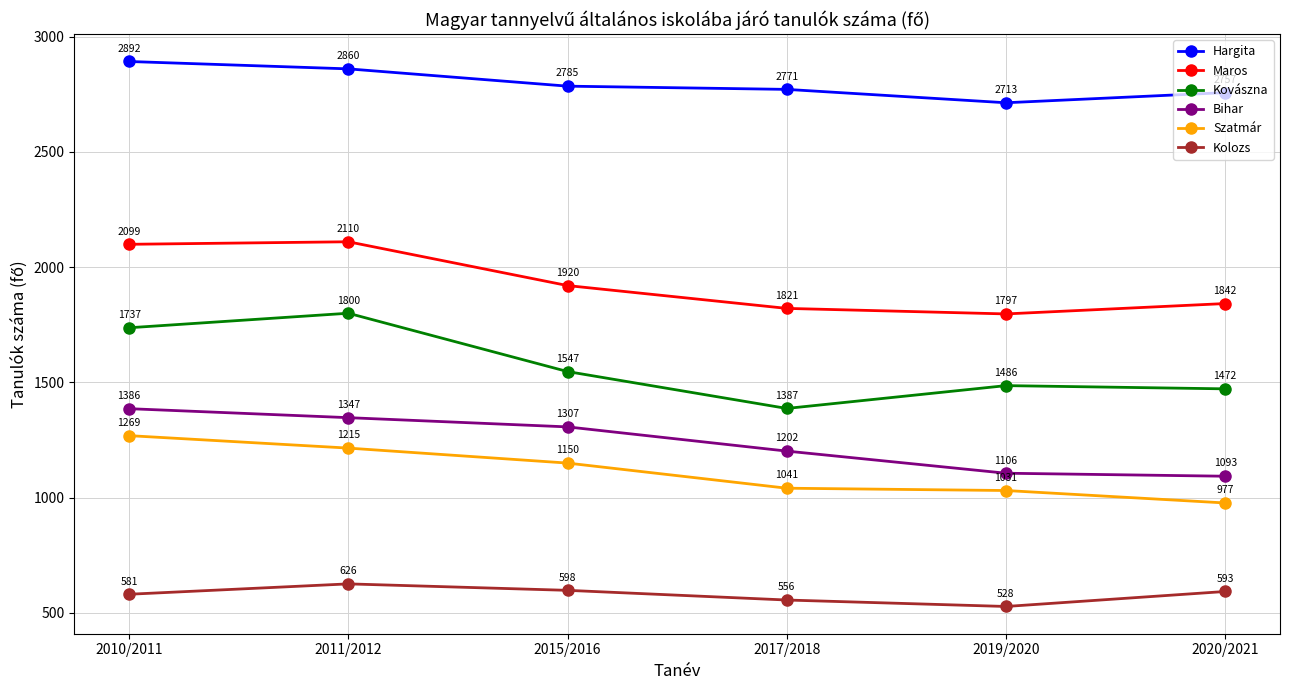

The Szatmár series shows 1741 at 2019/2020. True or false?

False